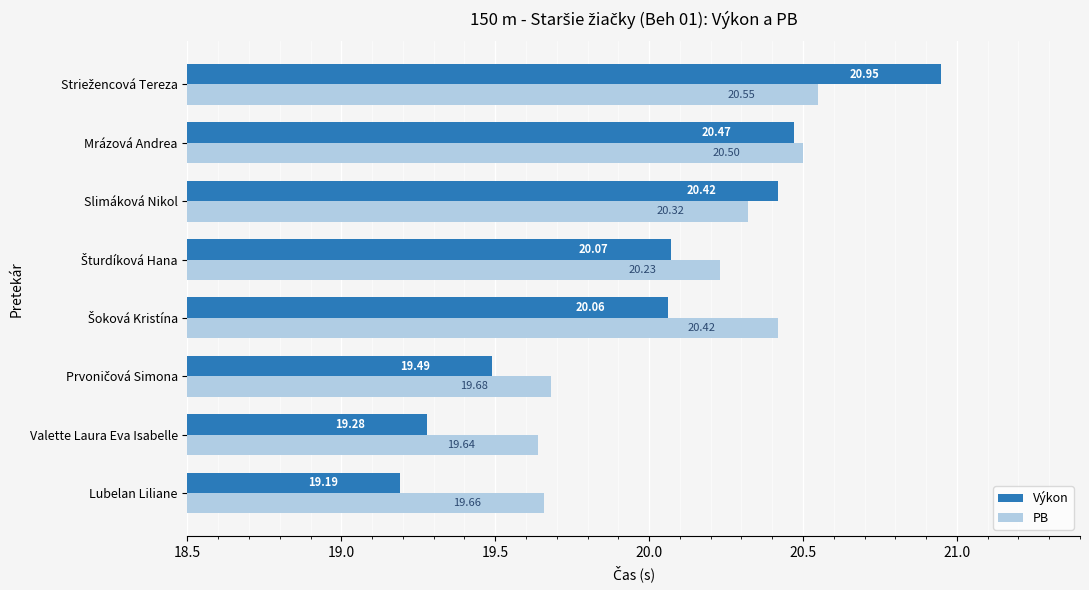

Which series has the widest spread of values?

Výkon